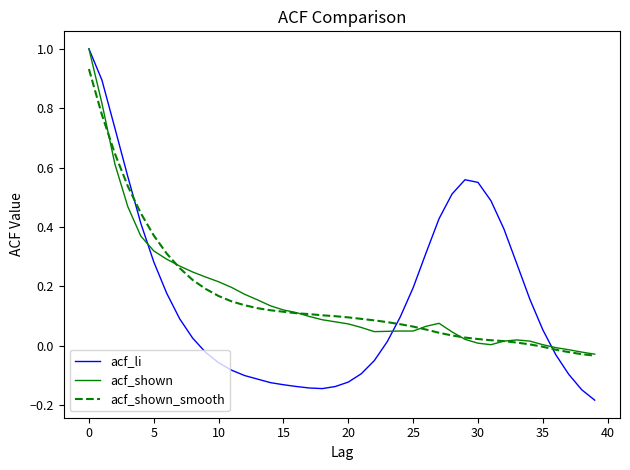

Which series has the widest spread of values?

acf_li